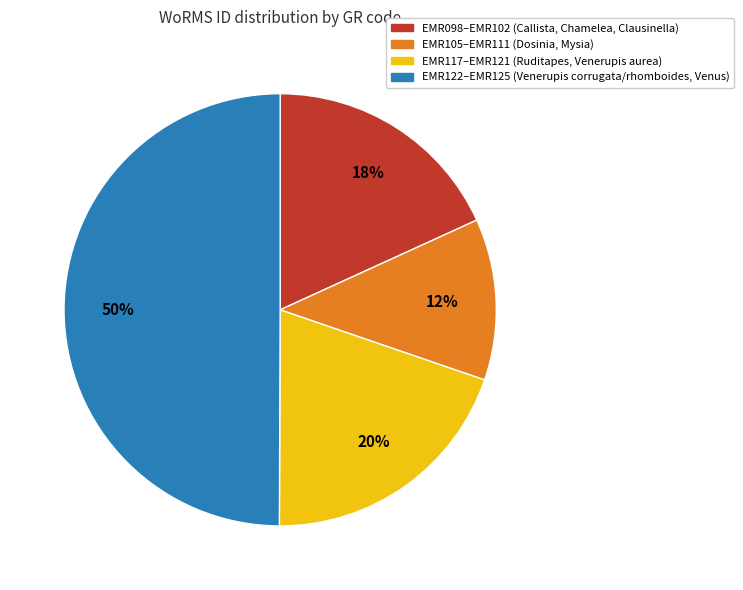

Which has a higher value, EMR098–EMR102 (Callista, Chamelea, Clausinella) or EMR105–EMR111 (Dosinia, Mysia)?

EMR098–EMR102 (Callista, Chamelea, Clausinella)